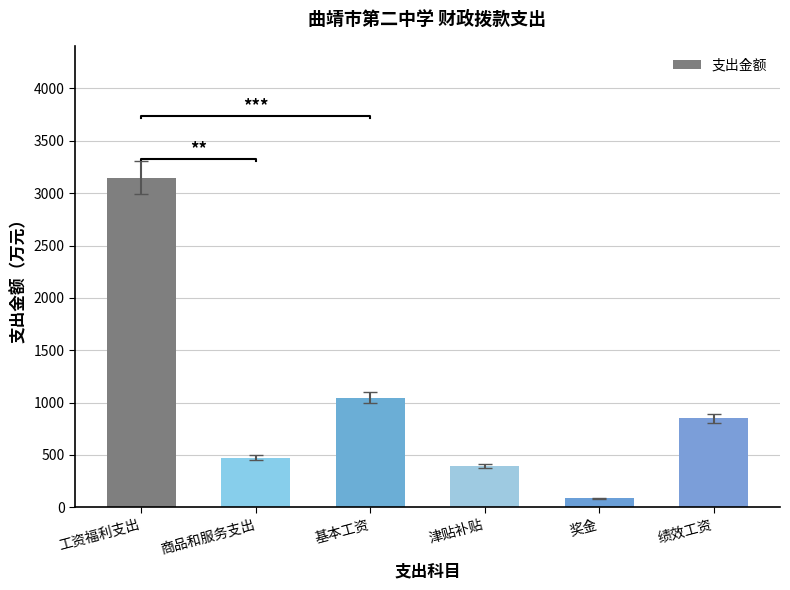

Reading left to right, extract all data points from this chart.

3147.4	474.8	1044.7	391.8	87.1	851.0